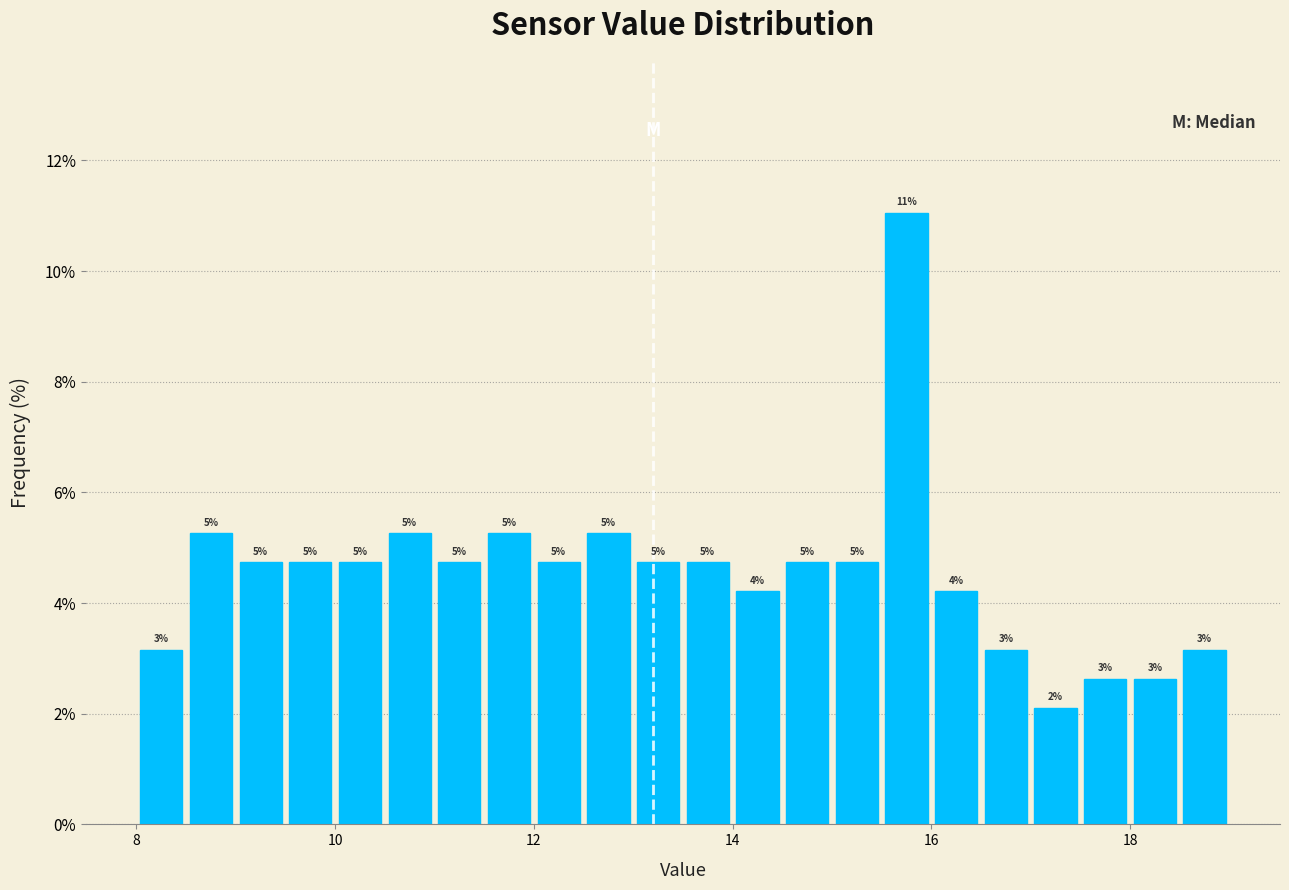

Read against the x-axis, roughly where is the centre of the tallest bar?

15.8